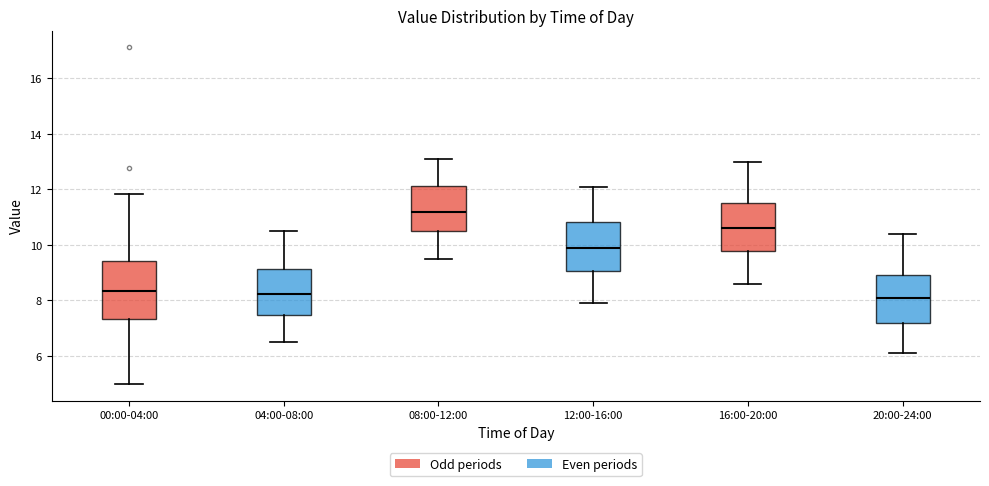

Reading left to right, read every box against the y-axis: the position of its median line, the range the box covers, and the ends of its whiskers. The values are not printed on the chart, so give them approximately, as read against the axis.

00:00-04:00: median 8.4, box 7.4 to 9.4, whiskers 5.0 to 11.8
04:00-08:00: median 8.2, box 7.4 to 9.2, whiskers 6.6 to 10.6
08:00-12:00: median 11.2, box 10.6 to 12.2, whiskers 9.6 to 13.2
12:00-16:00: median 10.0, box 9.0 to 10.8, whiskers 8.0 to 12.2
16:00-20:00: median 10.6, box 9.8 to 11.6, whiskers 8.6 to 13.0
20:00-24:00: median 8.2, box 7.2 to 9.0, whiskers 6.2 to 10.4